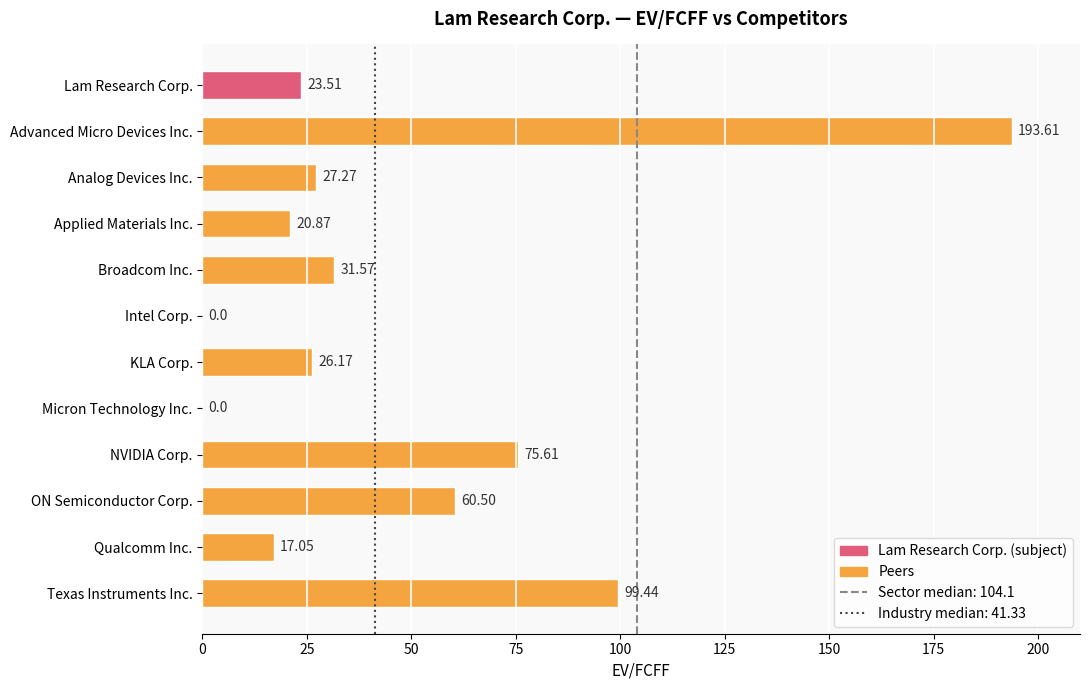

Are the bars horizontal?

Yes